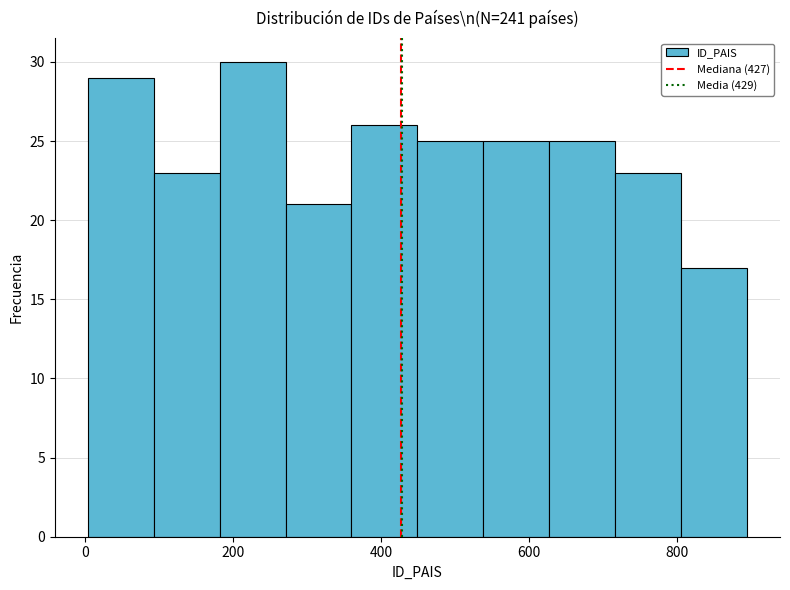

Reading left to right, list every bar in this chart as the range it spans on the x-axis followed by its height. Neither the bar edges nor the heights are printed on the chart, so give them approximately, as read against the axes.

0 to 100: 29
100 to 180: 23
180 to 280: 30
280 to 360: 21
360 to 440: 26
440 to 540: 25
540 to 620: 25
620 to 720: 25
720 to 800: 23
800 to 900: 17